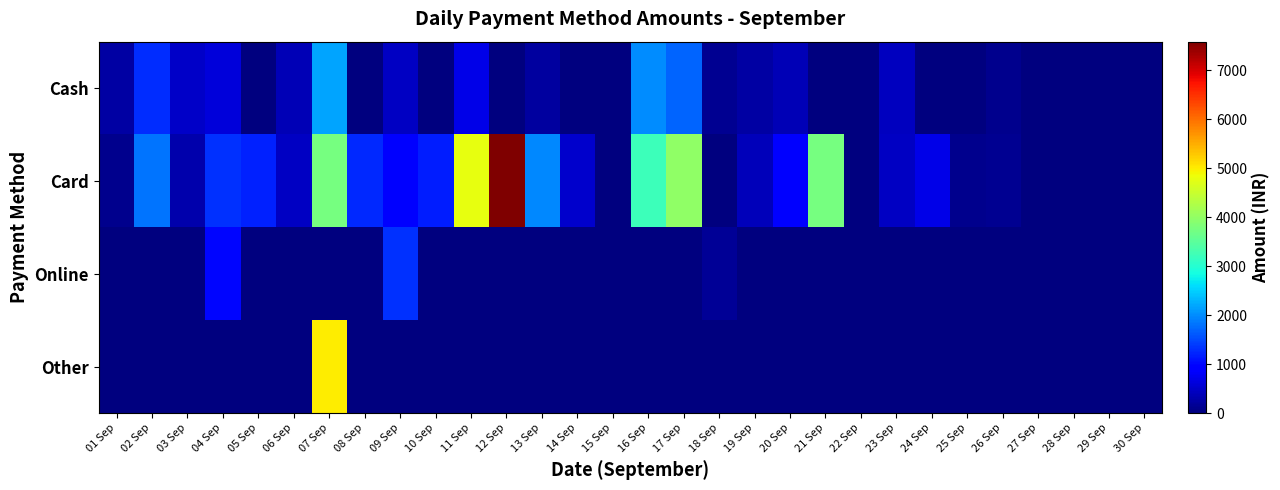

At which category is the sum across all series the highest?

07 Sep